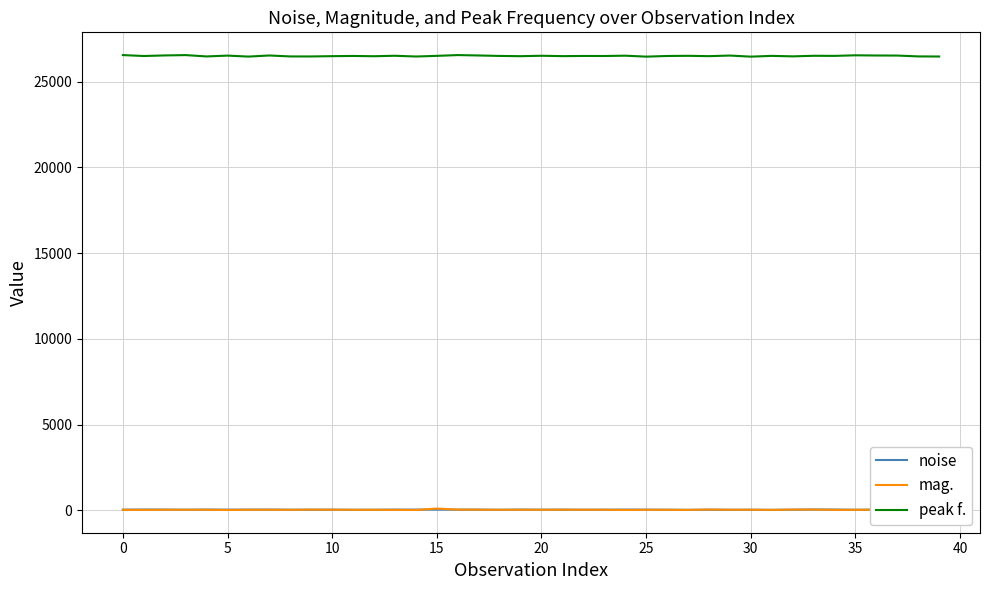

Which series has the largest total across all categories?

peak f.